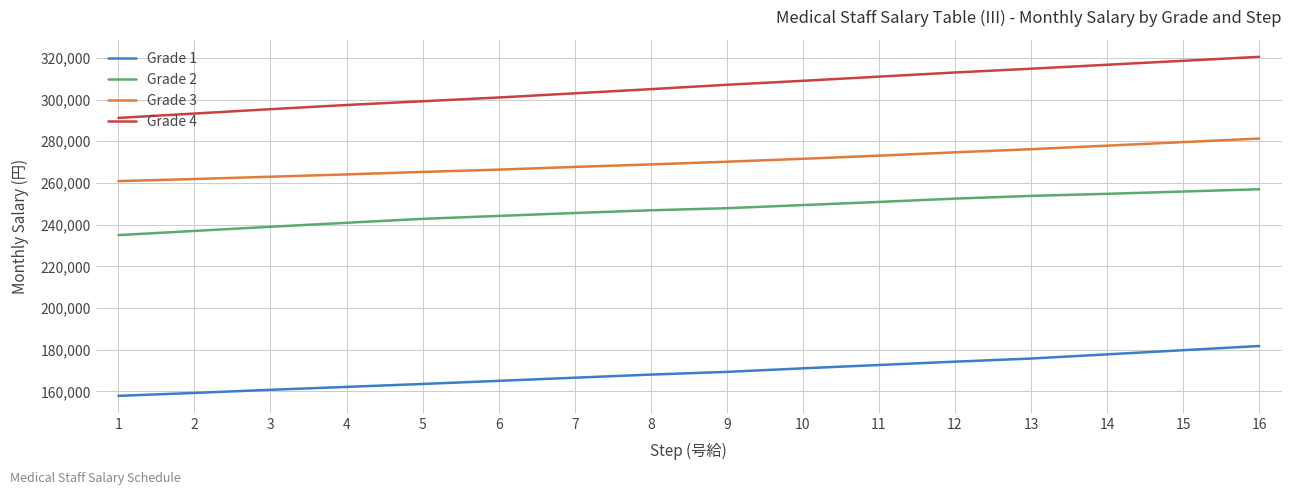

True or false: Grade 4 and Grade 3 intersect in this chart.

False